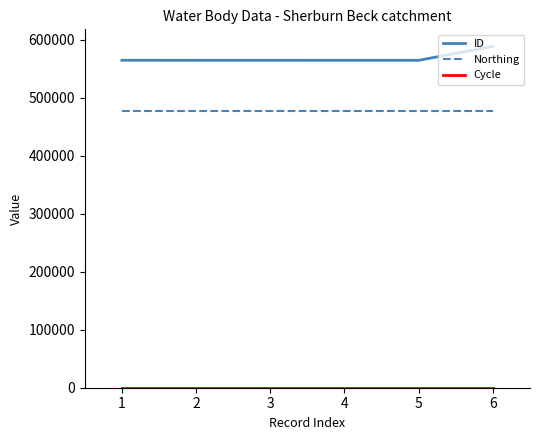

What is the maximum value for ID?

588391